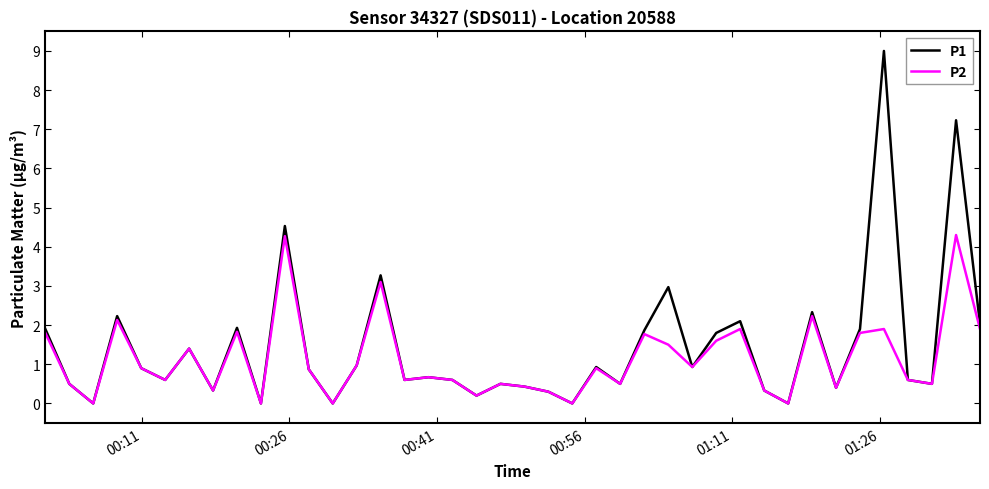

Rank the series by their maximum value, from lowest to highest.

P2, P1